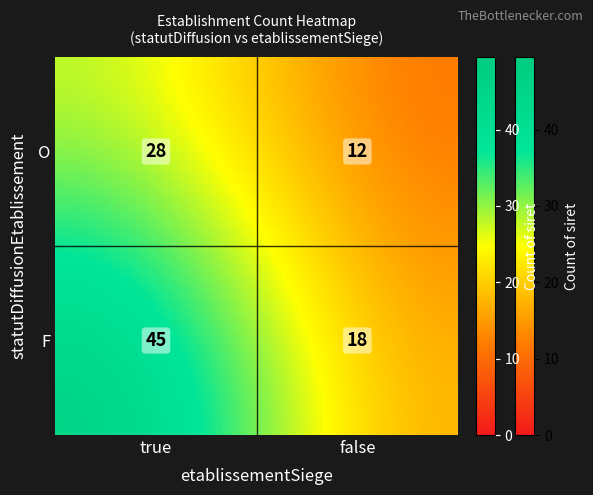

Count the number of values greater than 28.

1